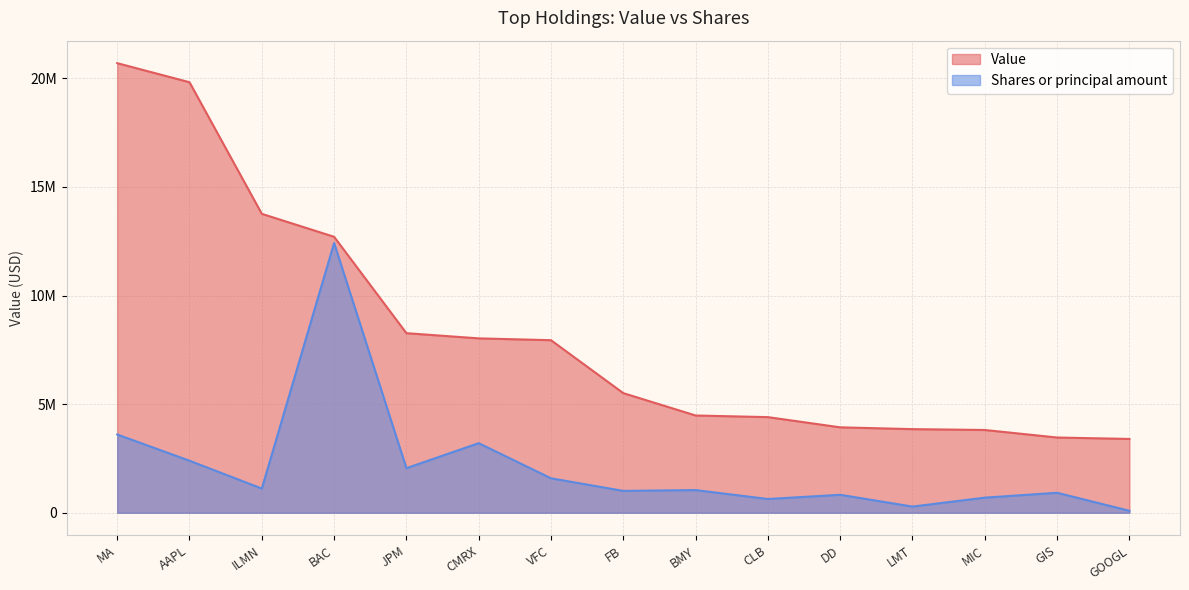

At which label does Value reach its minimum?

GOOGL